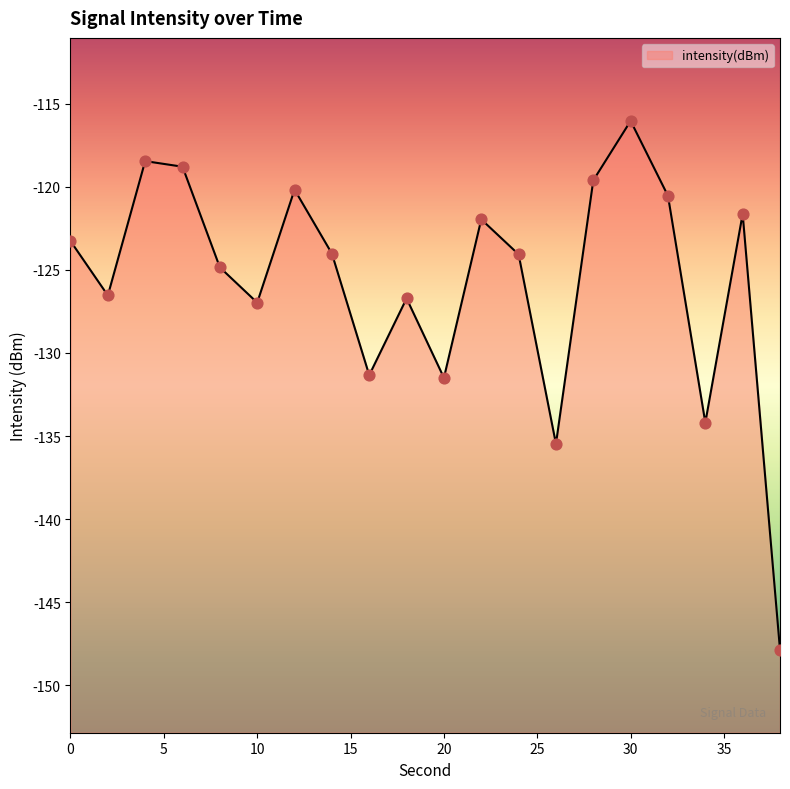

Which has a higher value, 32 or 24?

32